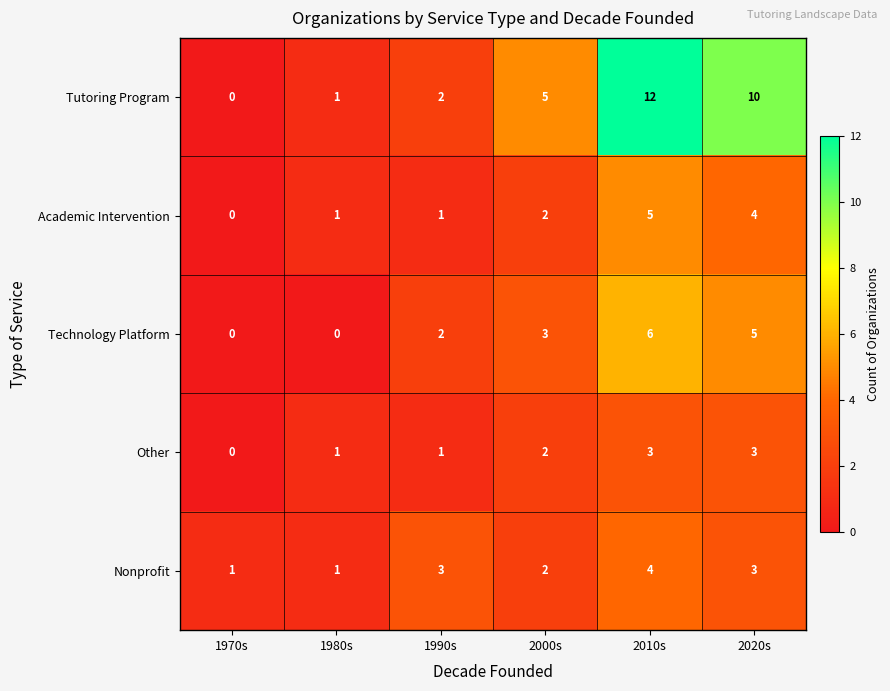

Which series has the largest range (max minus min)?

Tutoring Program